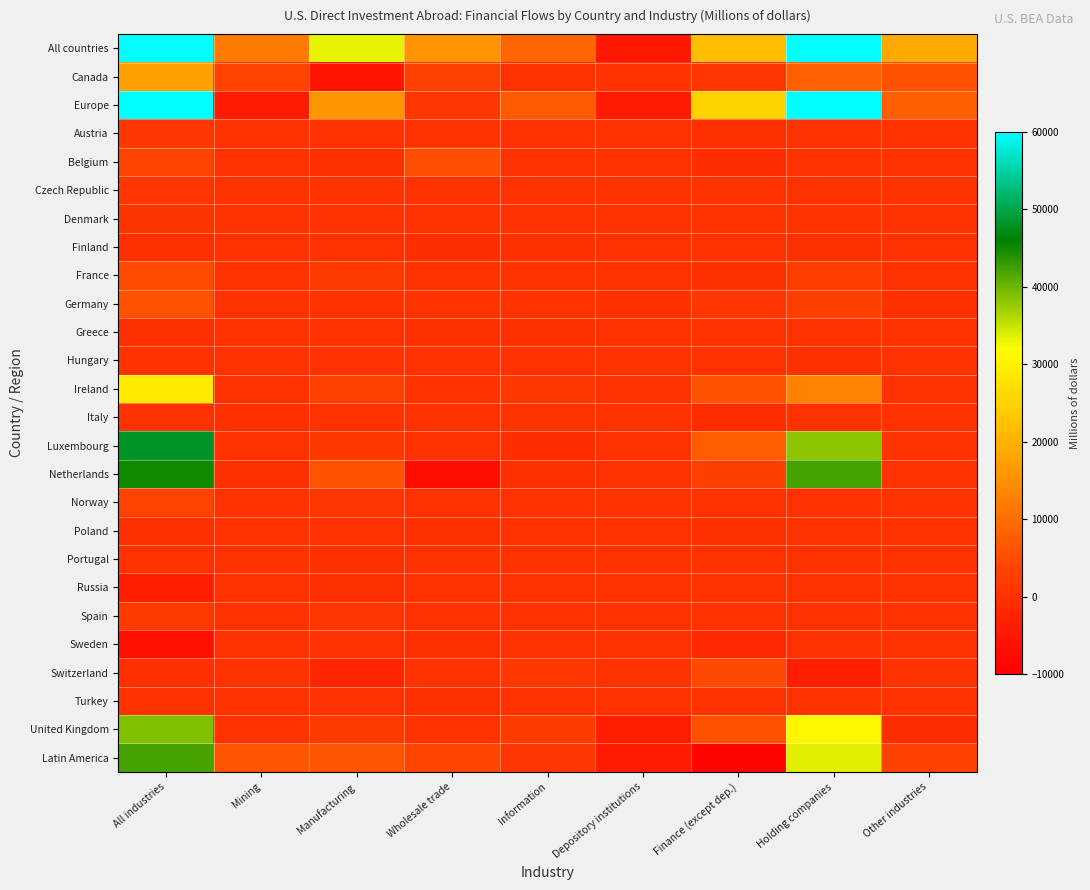

At which category does the chart reach its minimum across all series?

Finance (except dep.)